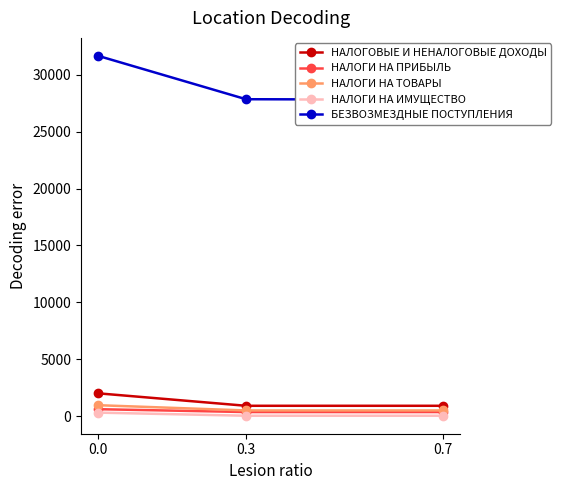

What is the approximate value of НАЛОГОВЫЕ И НЕНАЛОГОВЫЕ ДОХОДЫ at 0.3?

901.2